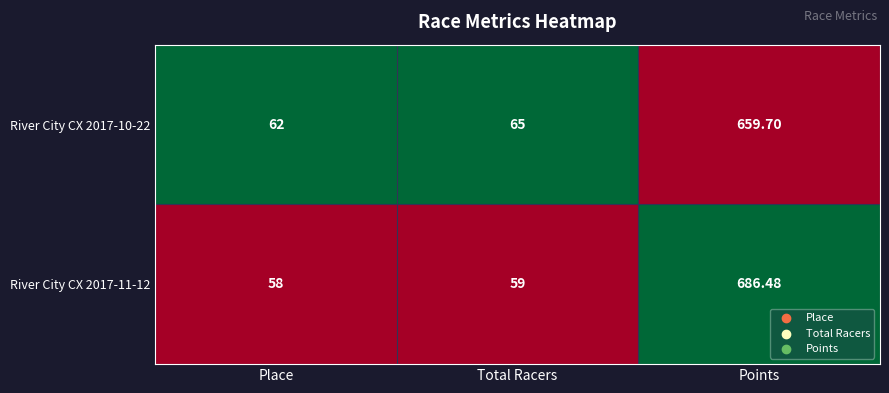

List the labels in order of River City CX 2017-10-22 value, largest first.

Points, Total Racers, Place